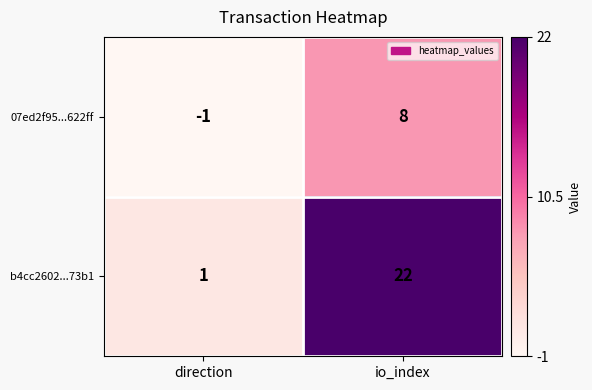

Reading right to left, list all the values displayed in this chart.

07ed2f95...622ff: io_index=8	direction=-1
b4cc2602...73b1: io_index=22	direction=1